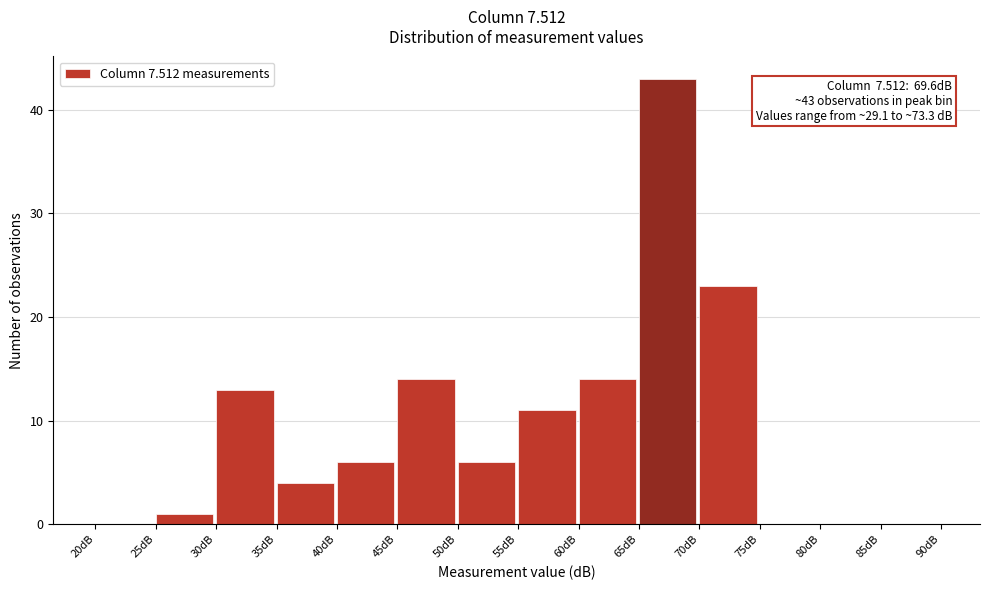

Which range on the x-axis has the tallest bar?

65 to 70